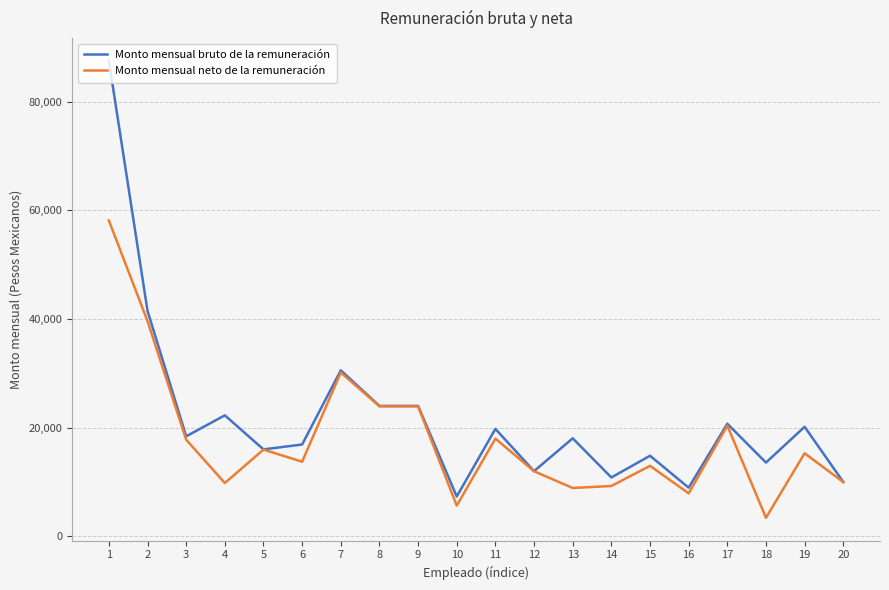

What is the smallest value displayed?

3422.8